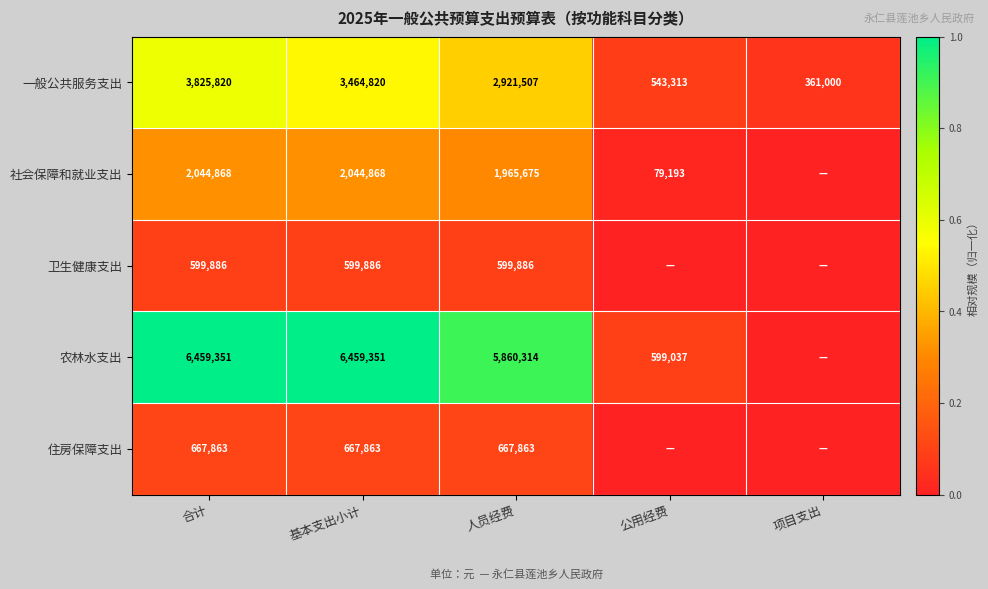

What is the average value of the 一般公共服务支出 series?

2223292